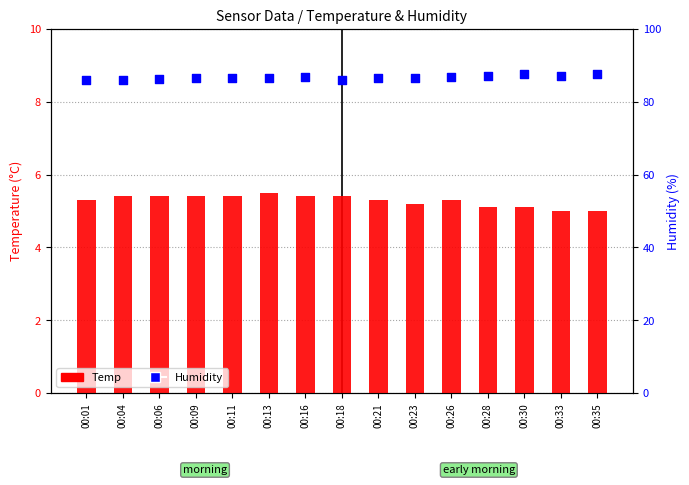

What is the total value across all series at 00:23?

91.8